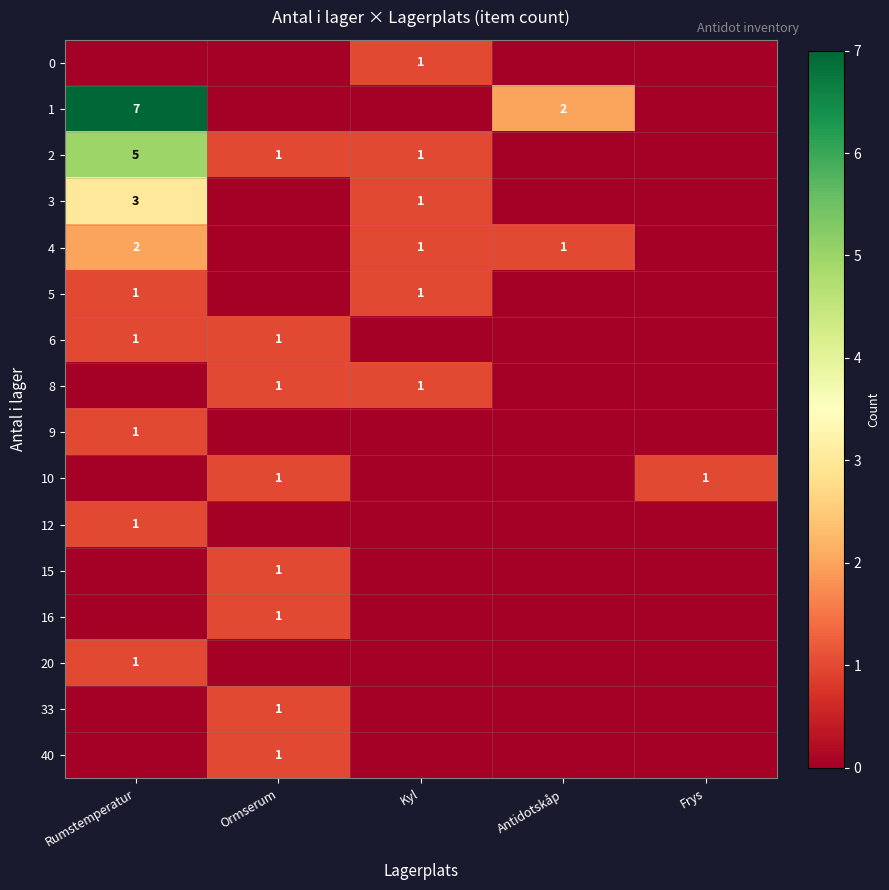

What is the difference between the highest and lowest values at Kyl?

1